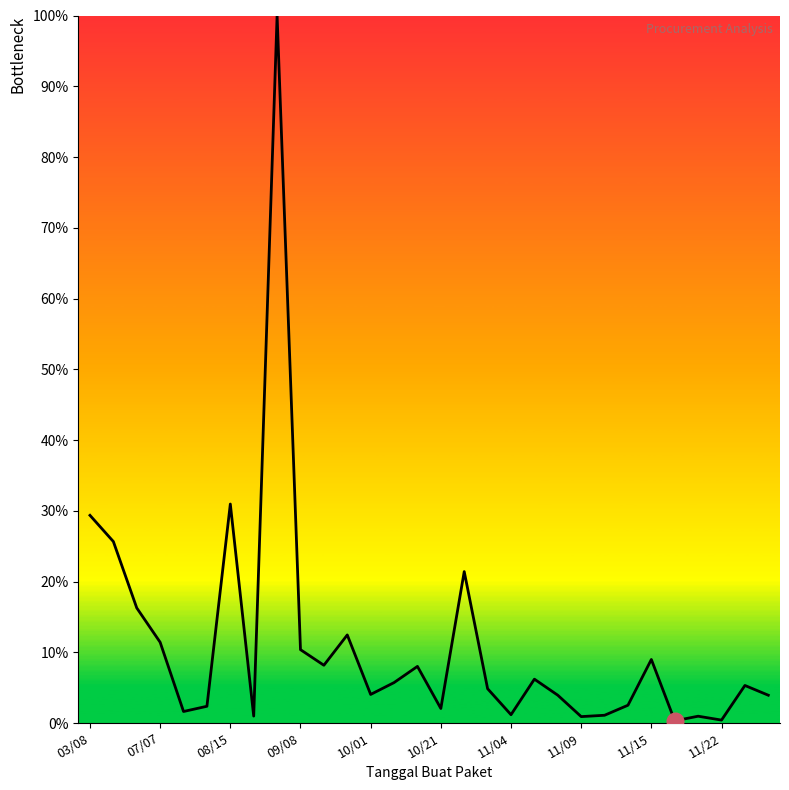

Does the chart have visible grid lines?

No